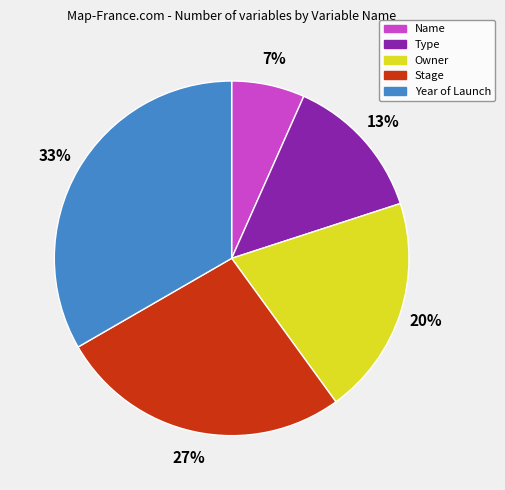

Is the sum of Type and Stage greater than half?

No